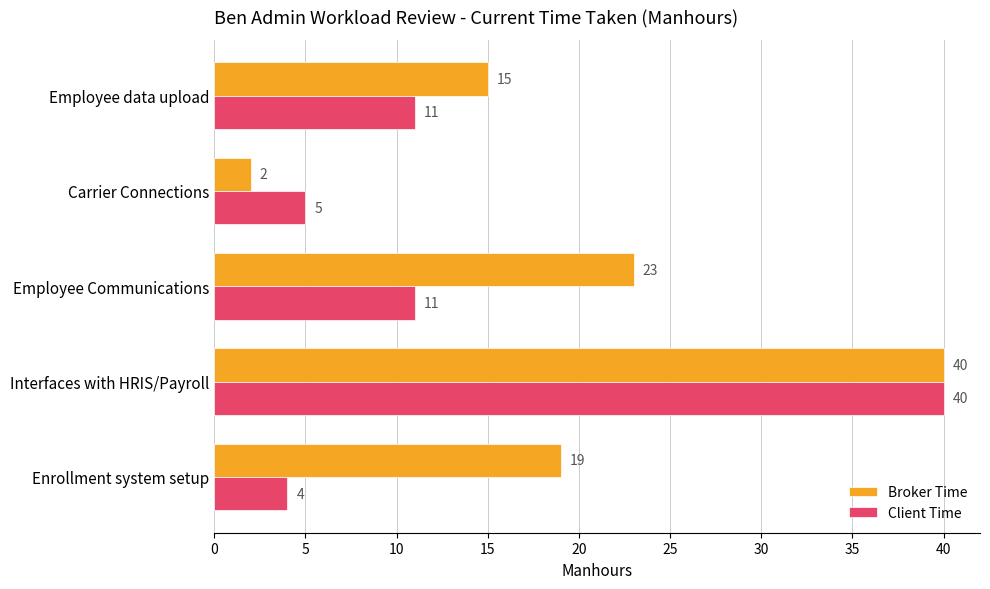

Is it true that Broker Time equals 23 at Employee Communications?

True